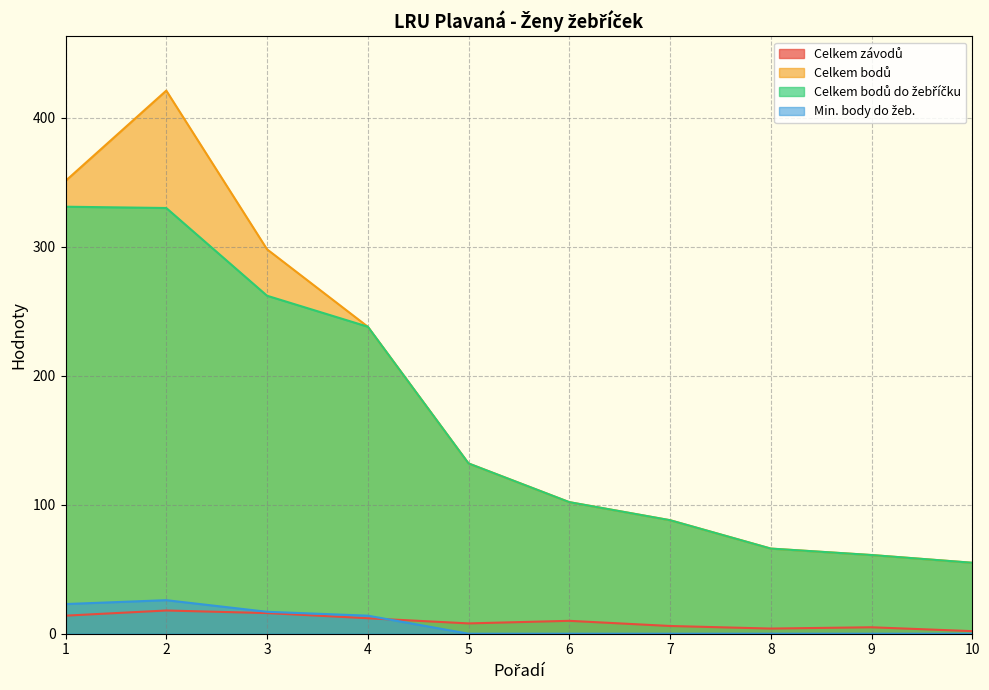

Count the number of categories in the chart.

10